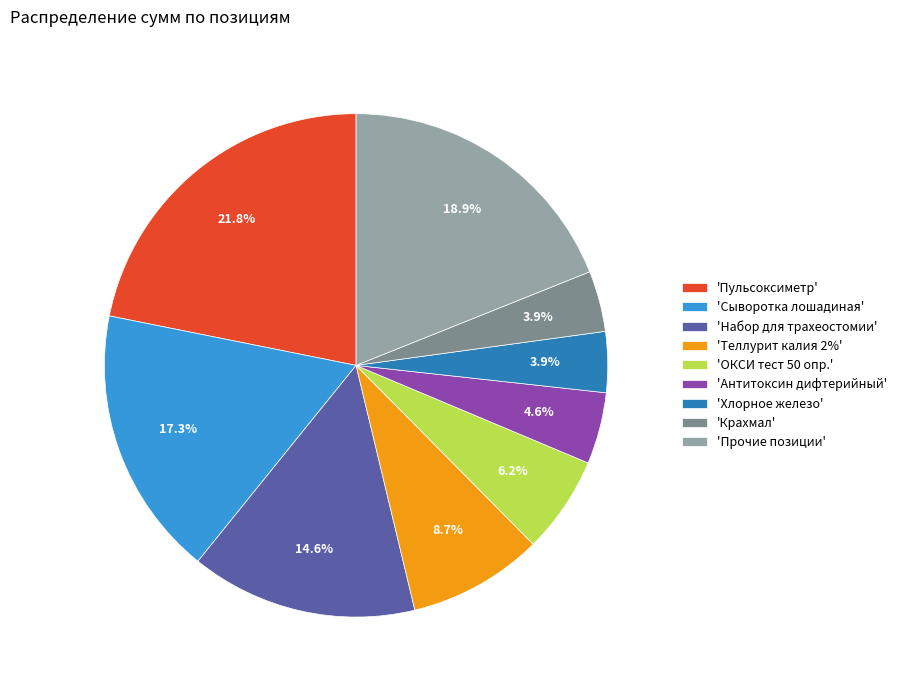

What is the largest slice in the pie chart?

'Пульсоксиметр'